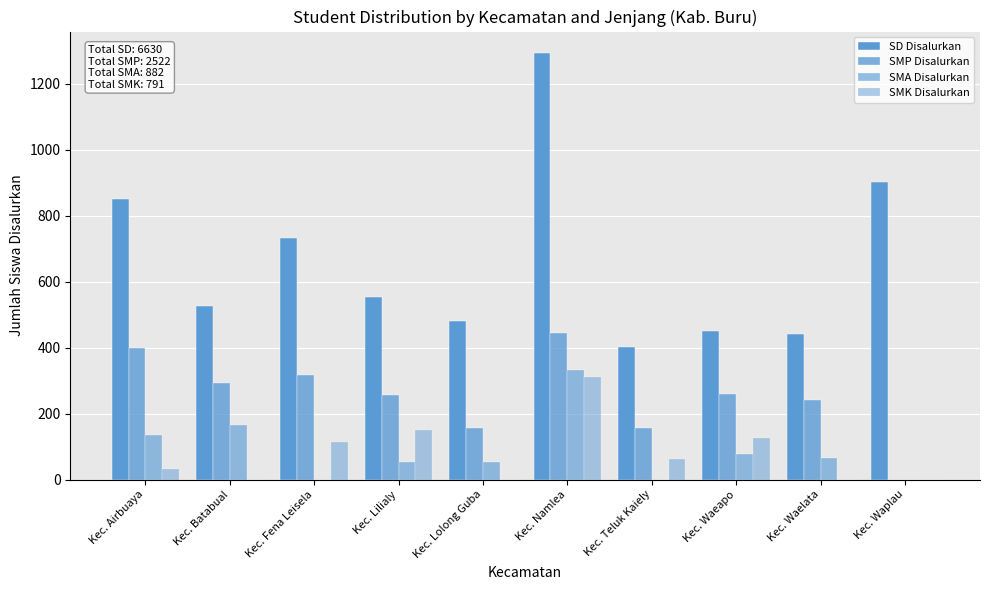

What is the value of the SD Disalurkan bar at the 8th from the left?

451